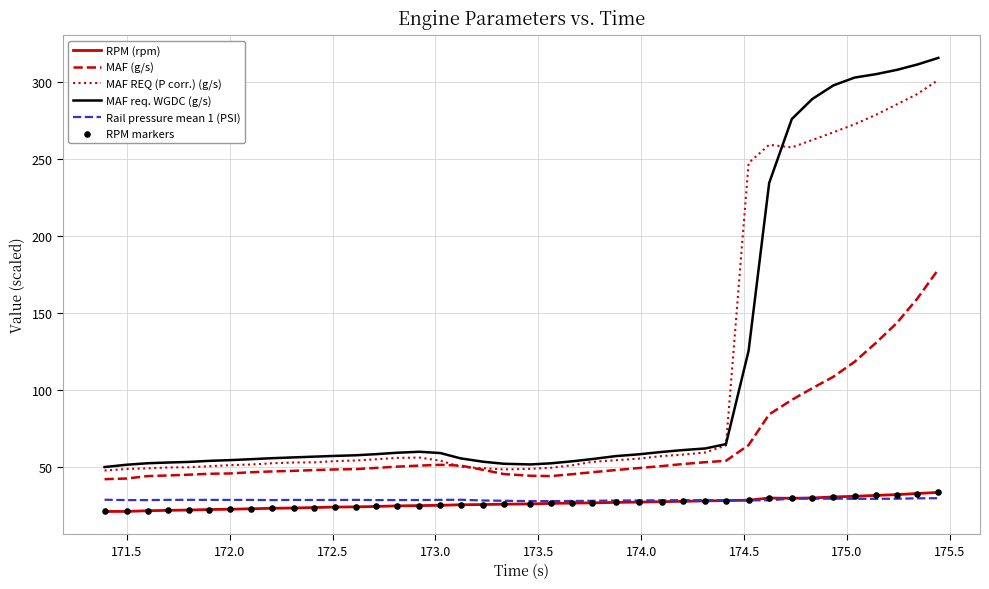

Which series has the widest spread of values?

MAF req. WGDC (g/s)